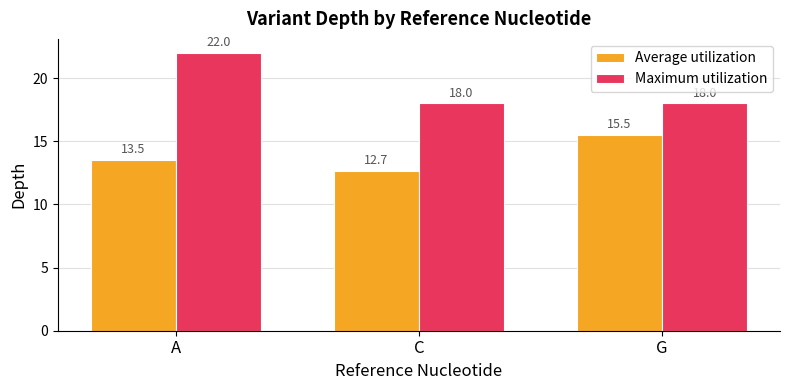

Is it true that Average utilization equals 20.1 at A?

False